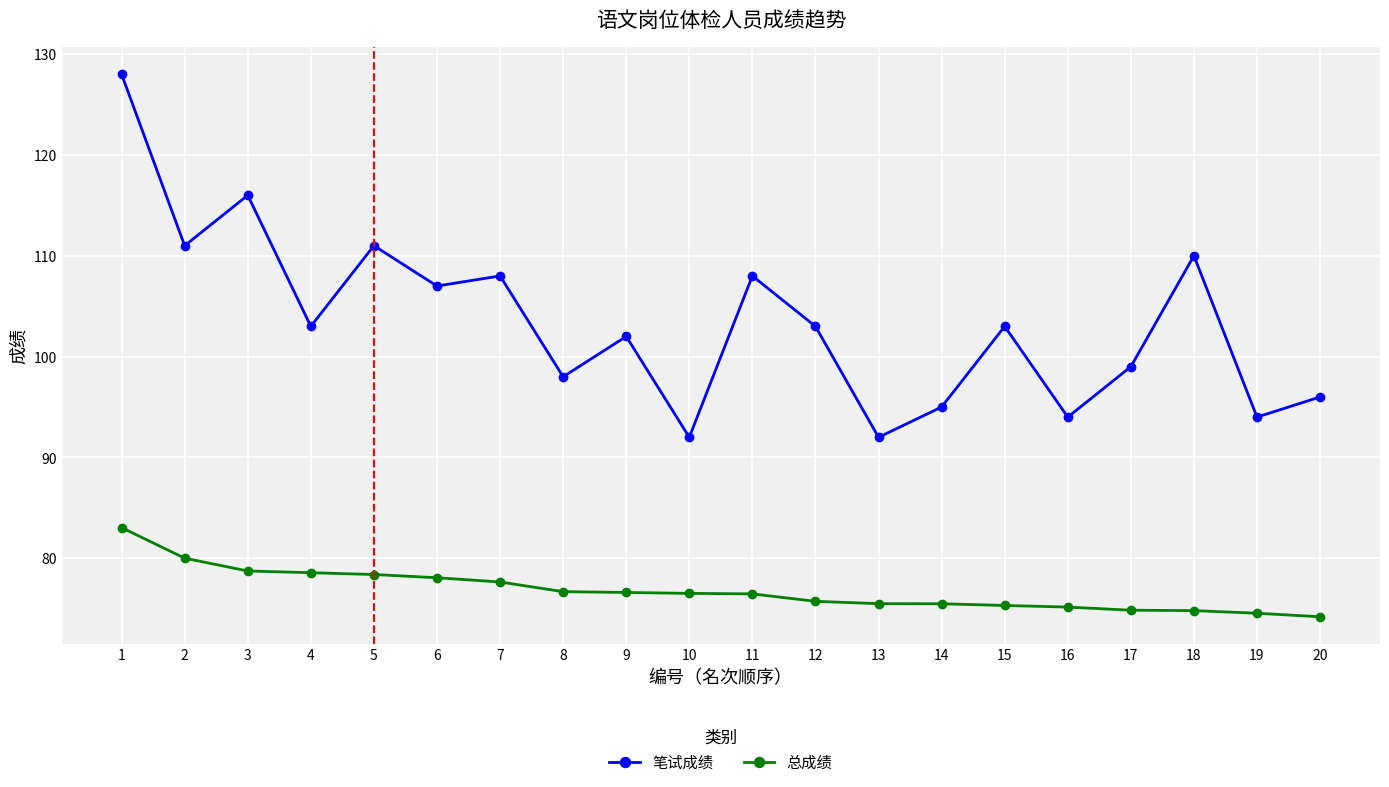

Rank the series by their average value, from lowest to highest.

总成绩, 笔试成绩